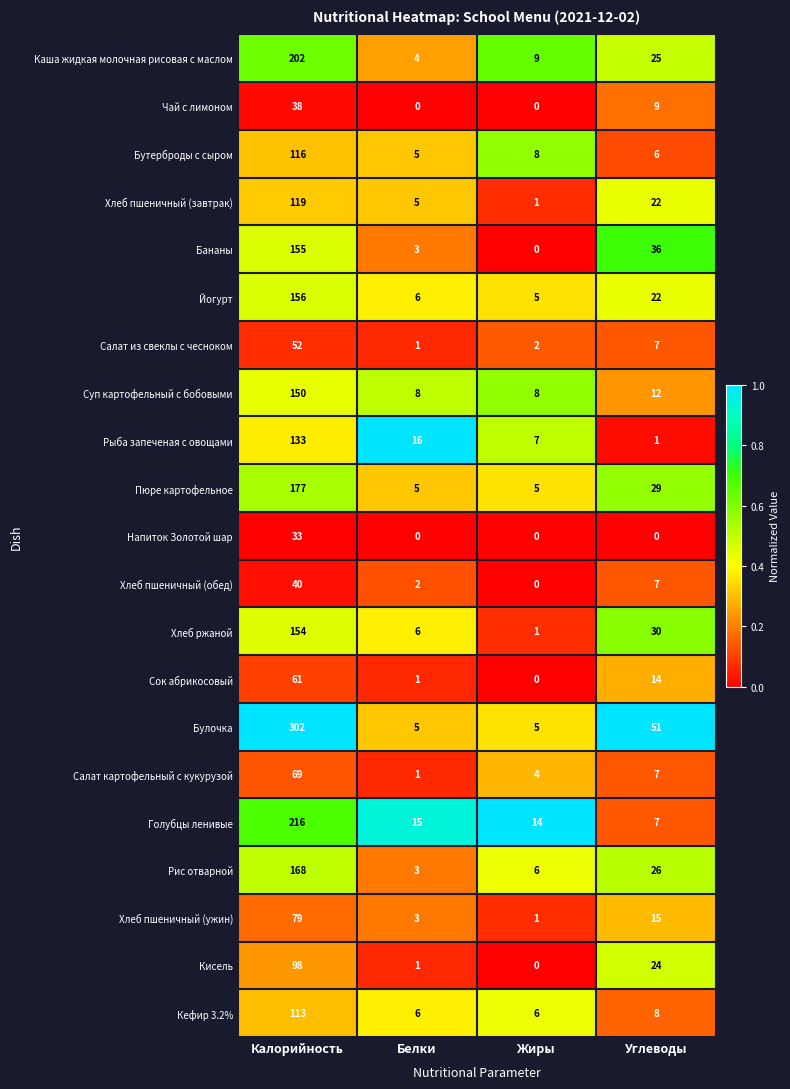

What is the maximum value shown in the chart?

302